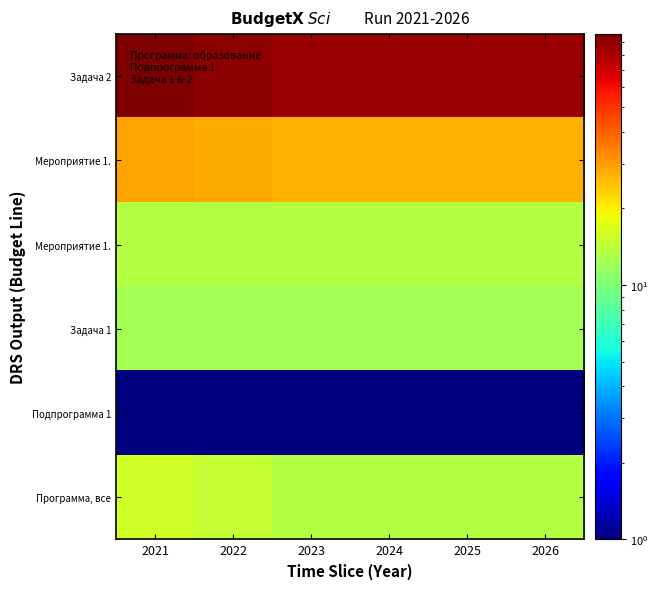

At which category is the sum across all series the highest?

2021